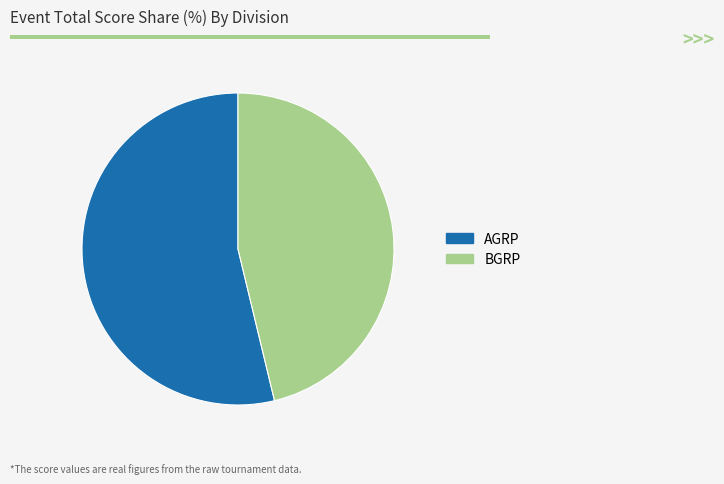

Does any single category account for the majority?

Yes